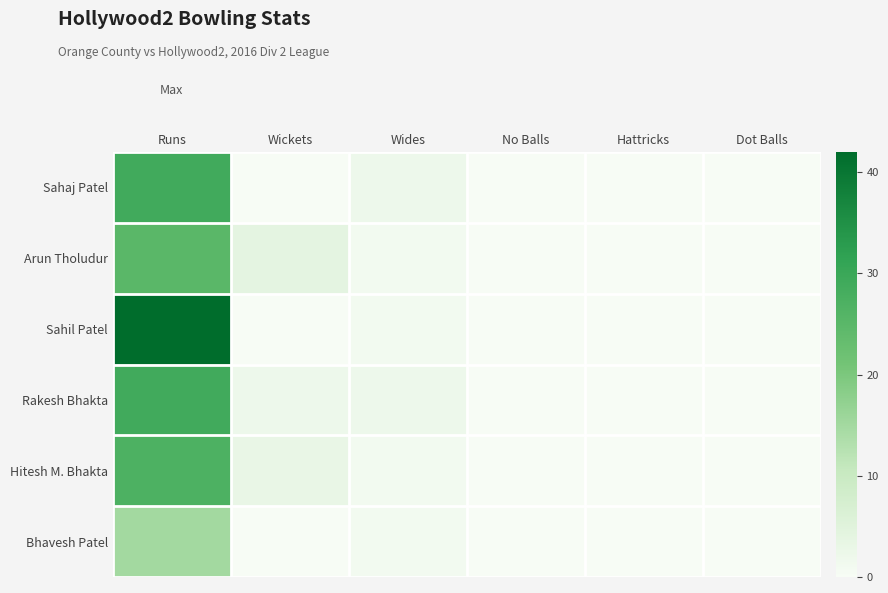

Reading left to right, extract all data points from this chart.

Sahaj Patel: Runs=29	Wickets=0	Wides=2	No Balls=0	Hattricks=0	Dot Balls=0
Arun Tholudur: Runs=25	Wickets=4	Wides=1	No Balls=0	Hattricks=0	Dot Balls=0
Sahil Patel: Runs=42	Wickets=0	Wides=1	No Balls=0	Hattricks=0	Dot Balls=0
Rakesh Bhakta: Runs=29	Wickets=2	Wides=2	No Balls=0	Hattricks=0	Dot Balls=0
Hitesh M. Bhakta: Runs=27	Wickets=3	Wides=1	No Balls=0	Hattricks=0	Dot Balls=0
Bhavesh Patel: Runs=15	Wickets=0	Wides=1	No Balls=0	Hattricks=0	Dot Balls=0